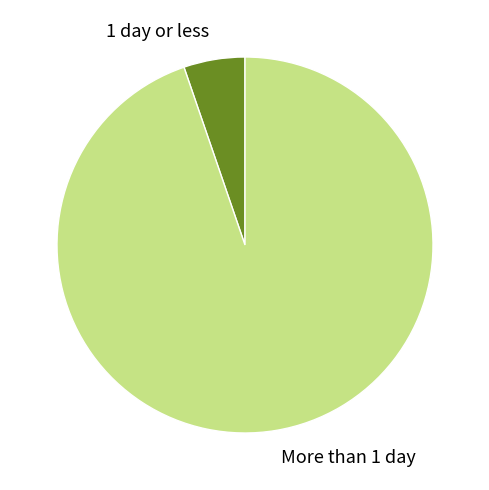

Which has a higher value, 1 day or less or More than 1 day?

More than 1 day